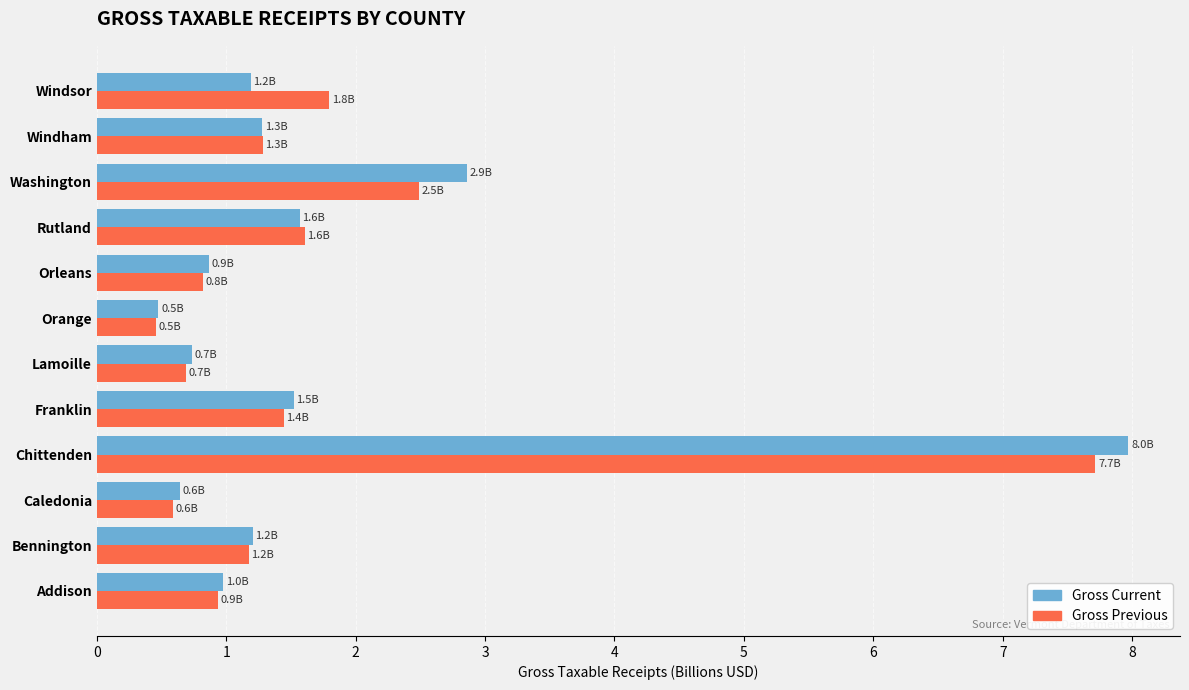

True or false: Gross Current has a value of 0.5 at Addison.

False